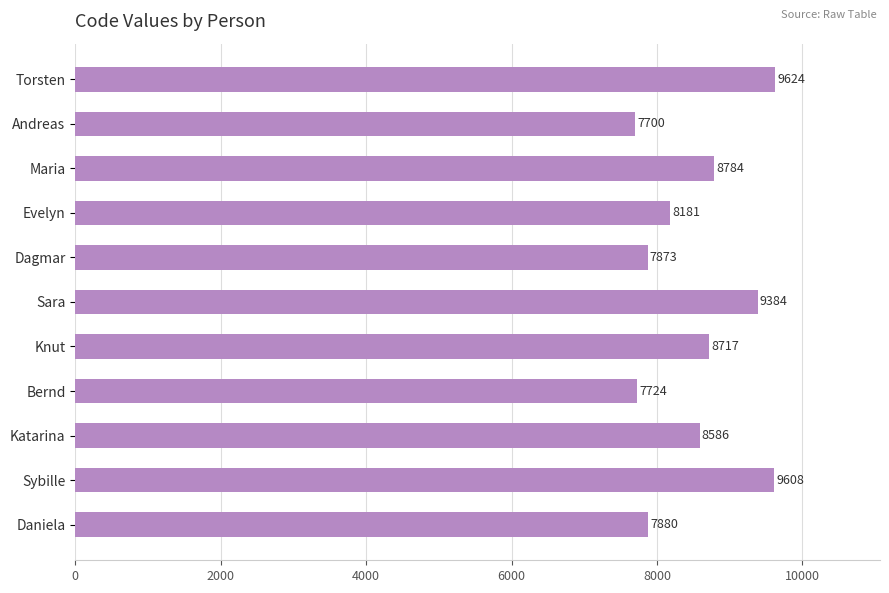

Rank the categories by value from highest to lowest.

Torsten, Sybille, Sara, Maria, Knut, Katarina, Evelyn, Daniela, Dagmar, Bernd, Andreas